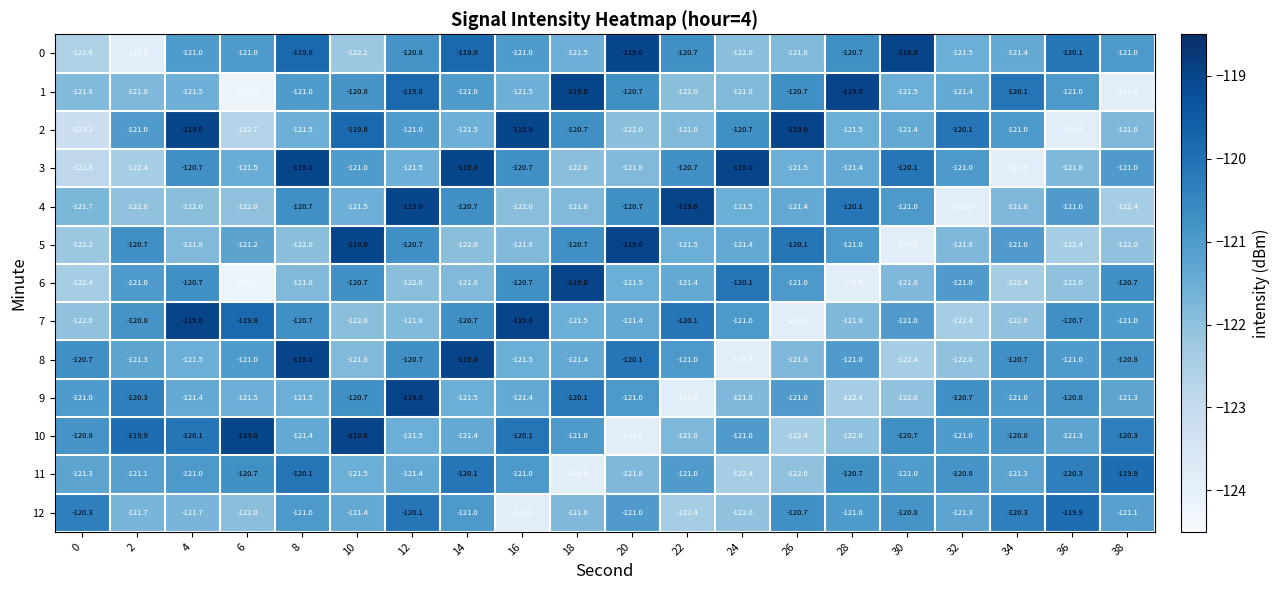

What is the highest value of the 10 series?

-119.0